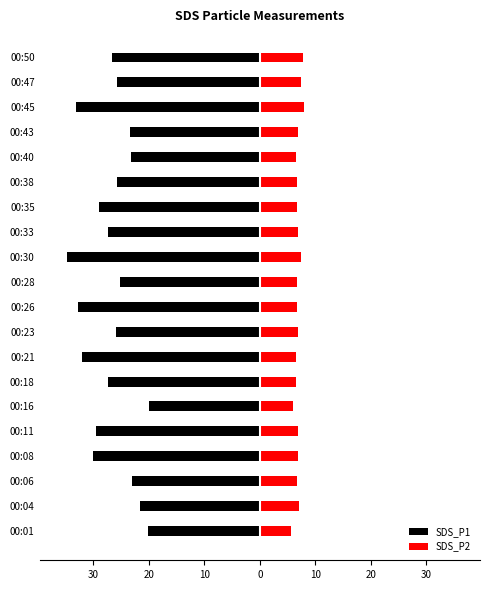

How many bars are there in each group?

2